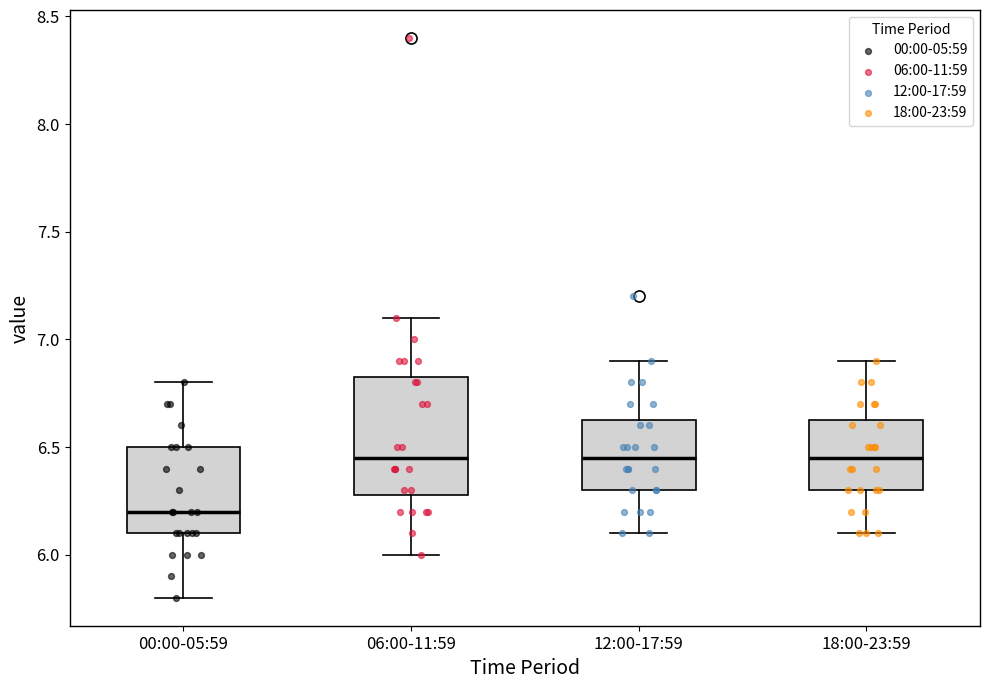

Which box's median line is the lowest?

00:00-05:59